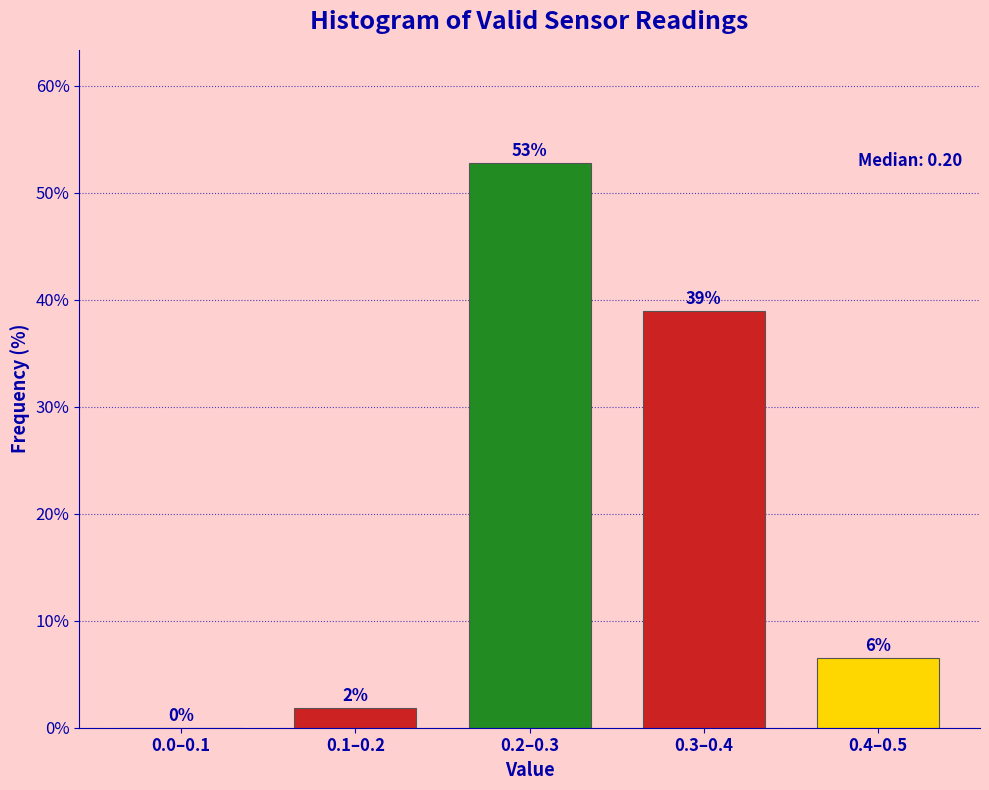

What is the sum of all values?

100.0